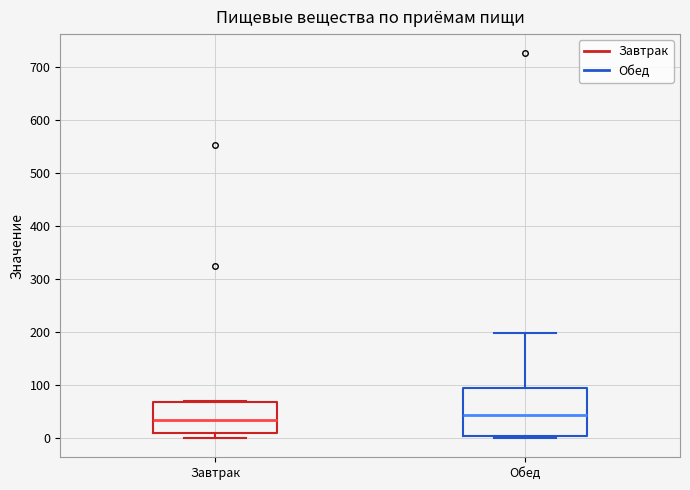

Which box is the tallest, from its lower edge to its upper edge?

Обед